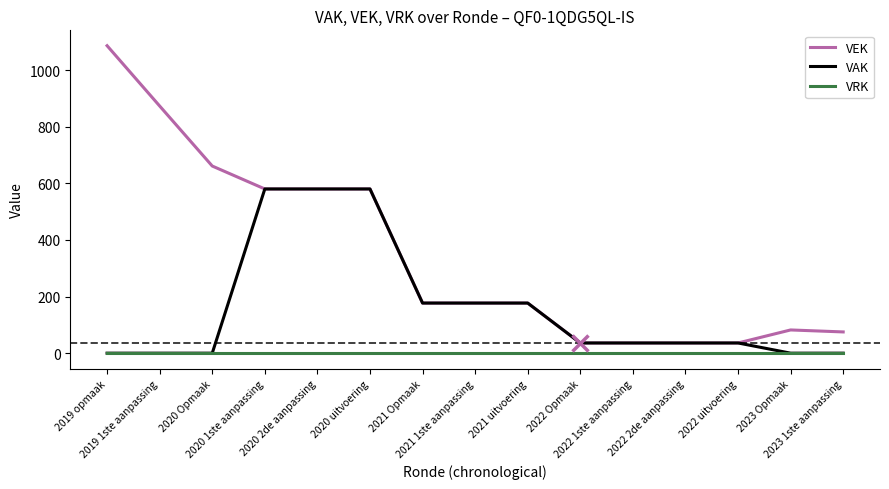

How many values in the VEK series are below 177?

6